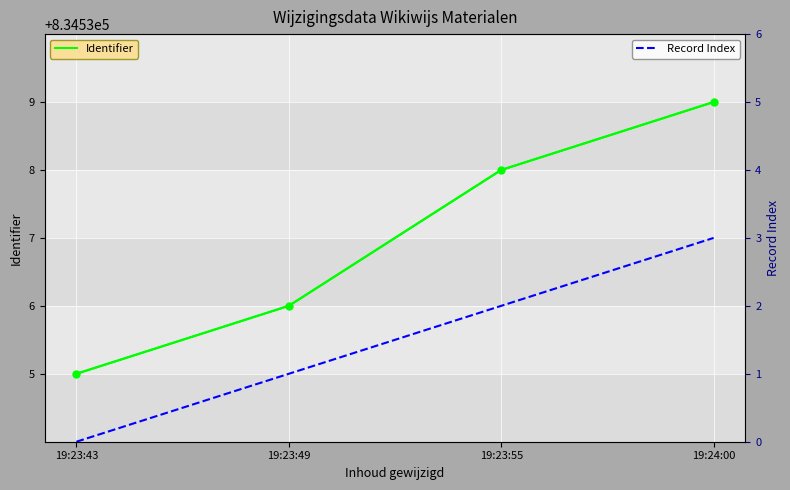

How many data points in Record Index are less than 2?

2